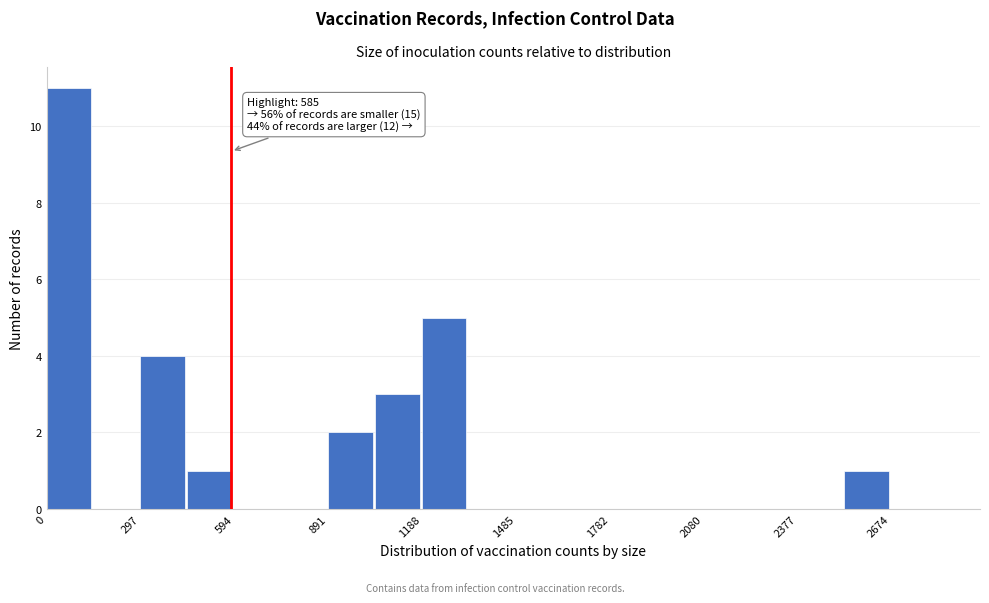

Read against the x-axis, roughly where is the centre of the tallest bar?

50